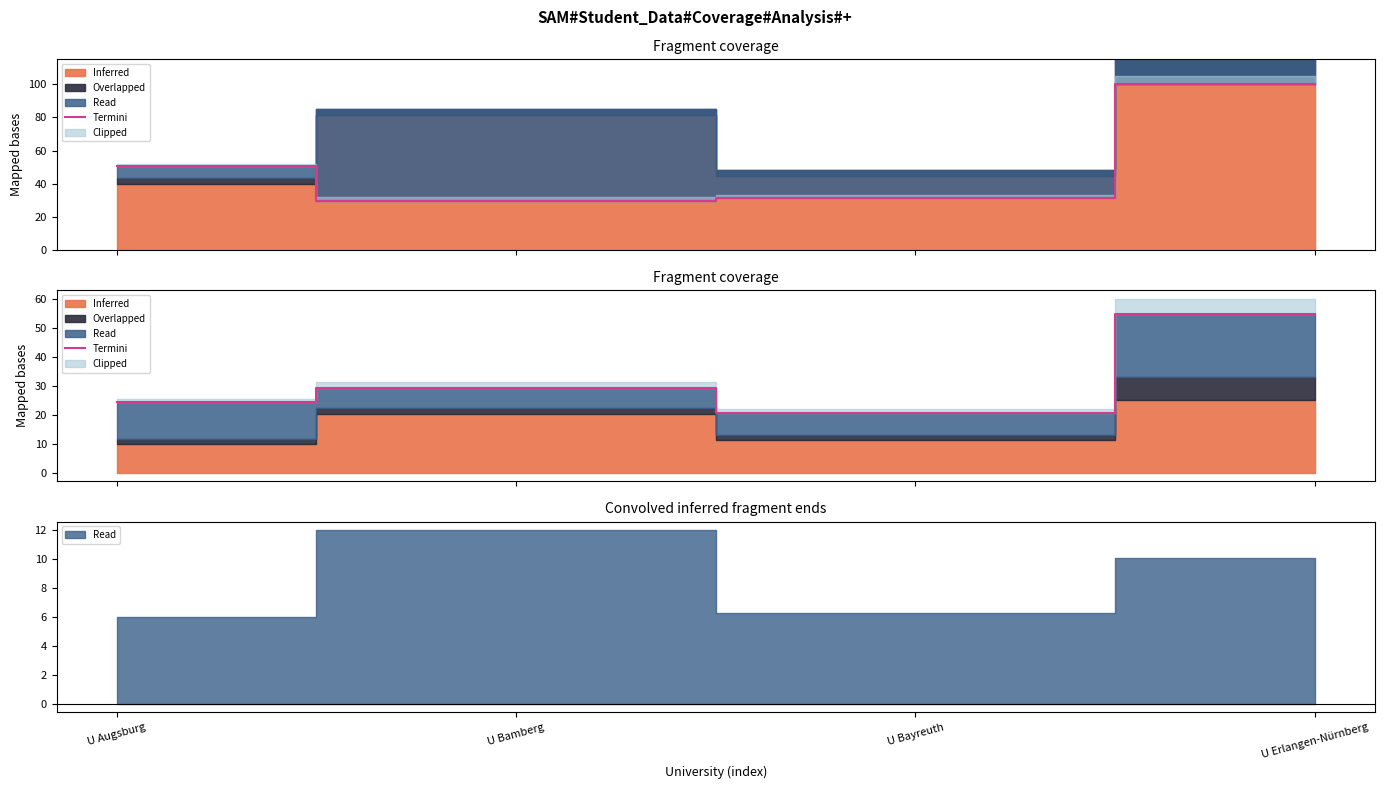

At which category does the data reach its first local peak?

U Bamberg